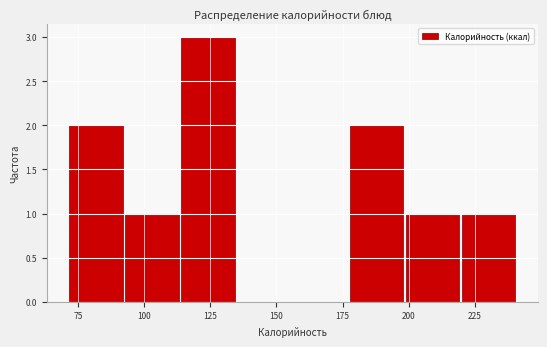

Over which range of the x-axis is the bar tallest?

115 to 135